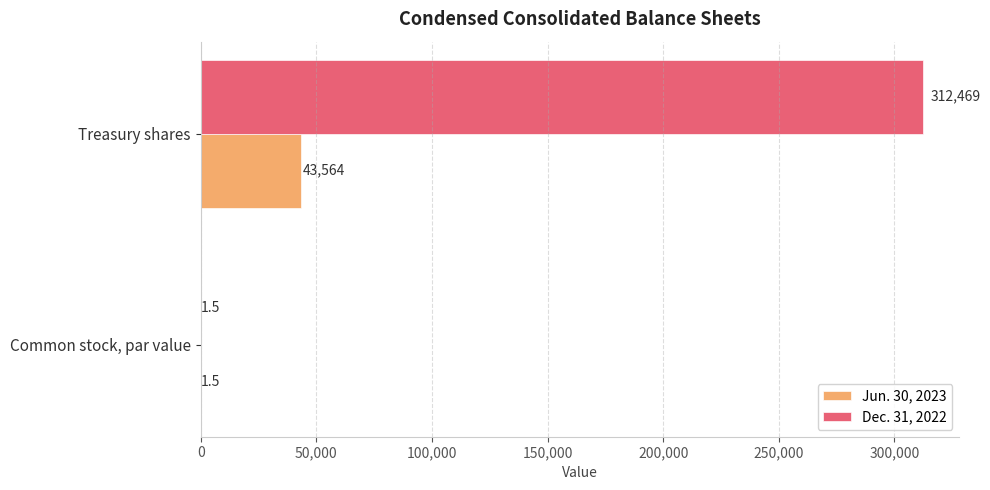

At which label is Jun. 30, 2023 closest to 21782?

Common stock, par value